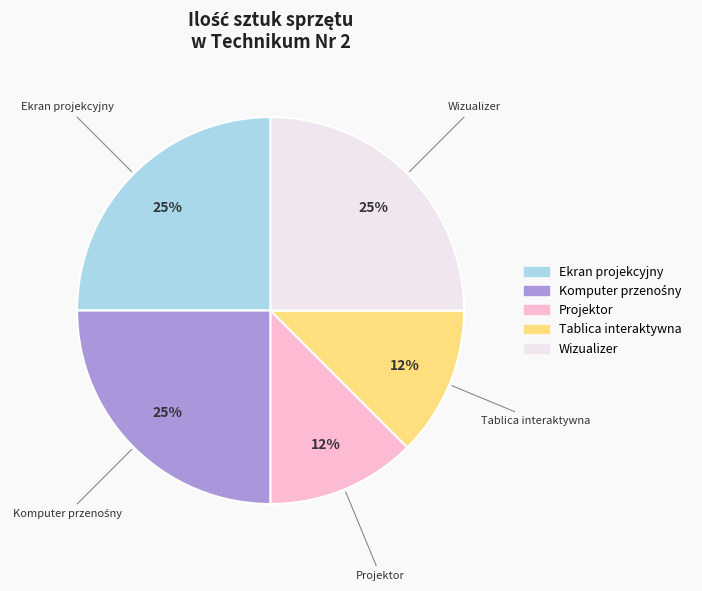

What percentage is the Wizualizer slice, to the nearest percent?

25%